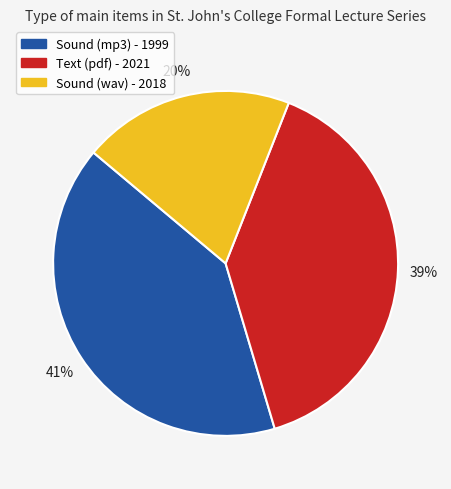

How many slices are in this pie chart?

3